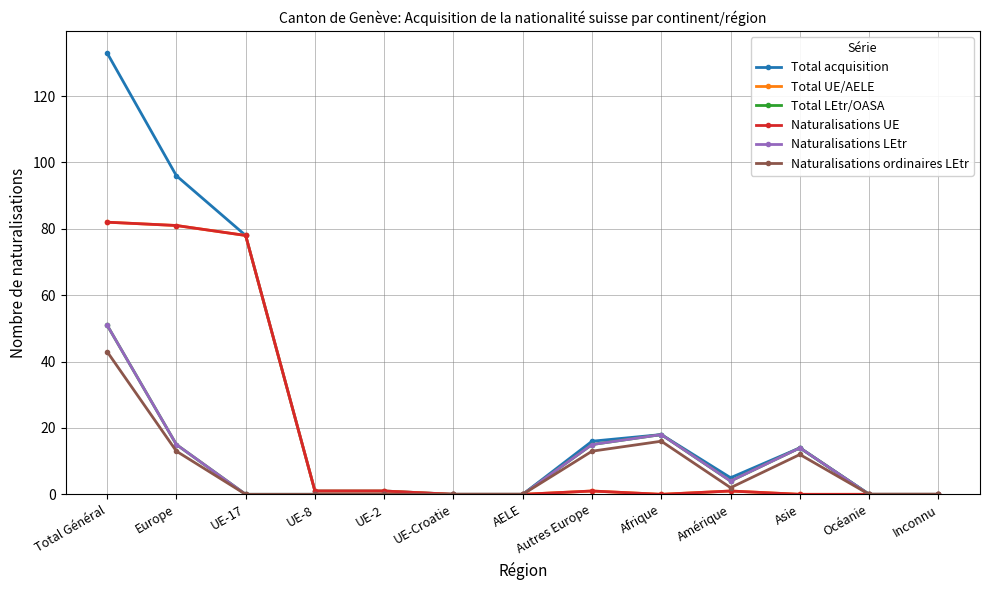

What is the difference between the Naturalisations UE values at Total Général and Océanie?

82